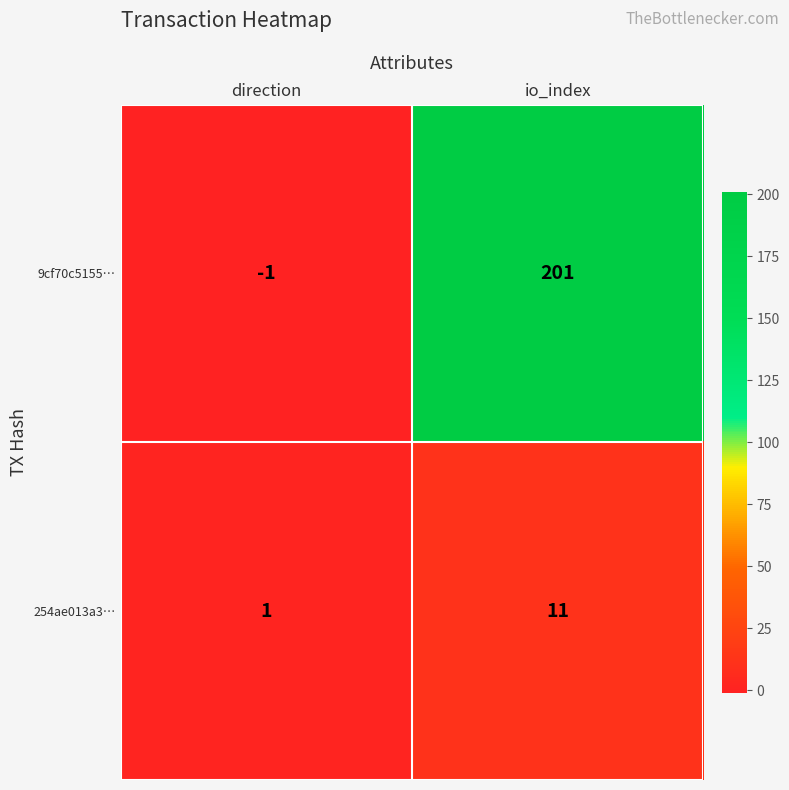

At which label is 9cf70c5155… closest to 100?

direction